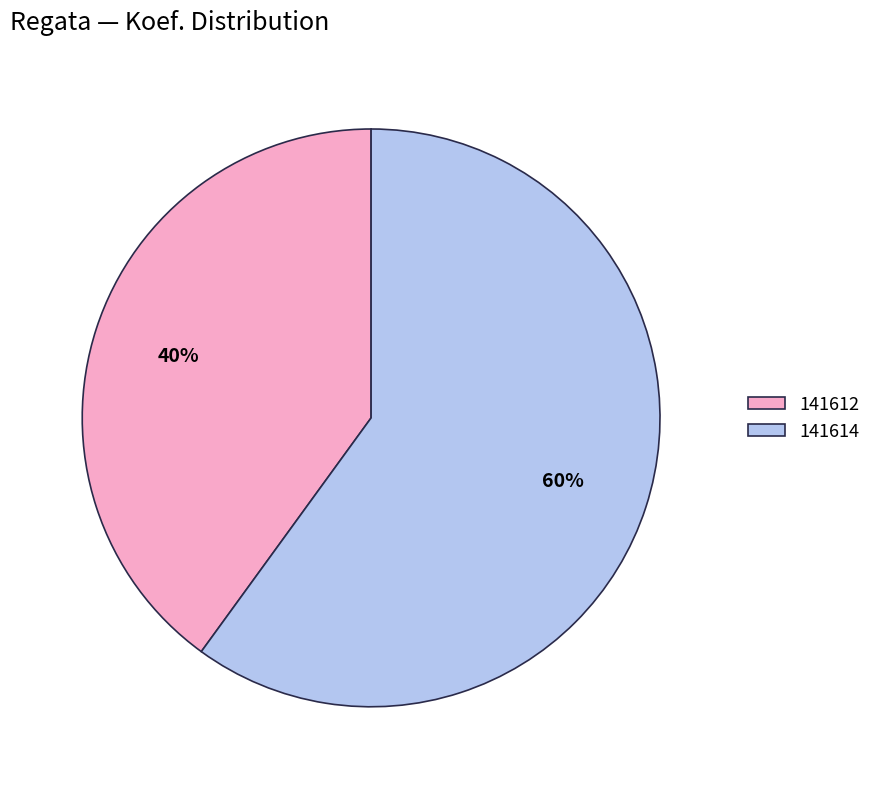

What is the ratio of the value at 141614 to the value at 141612?

1.5